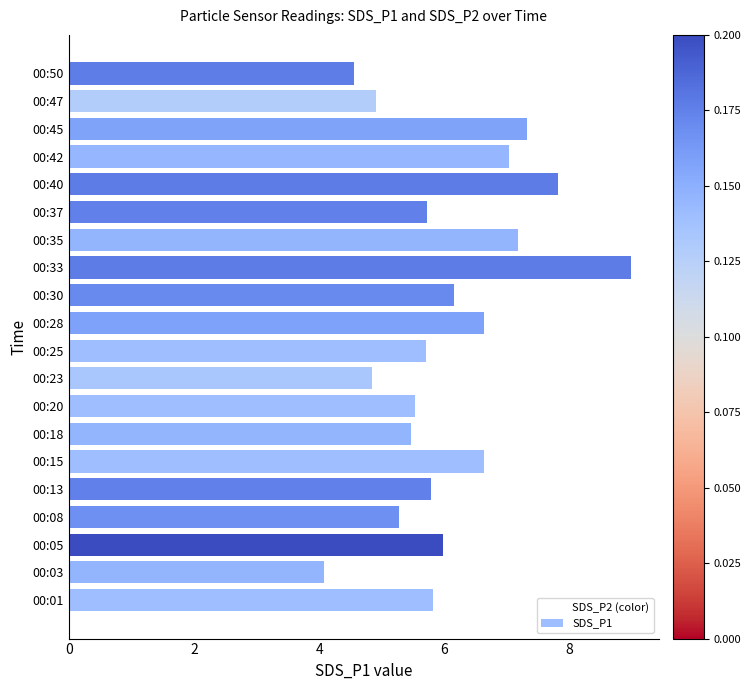

Which has a higher value, 00:20 or 00:42?

00:42